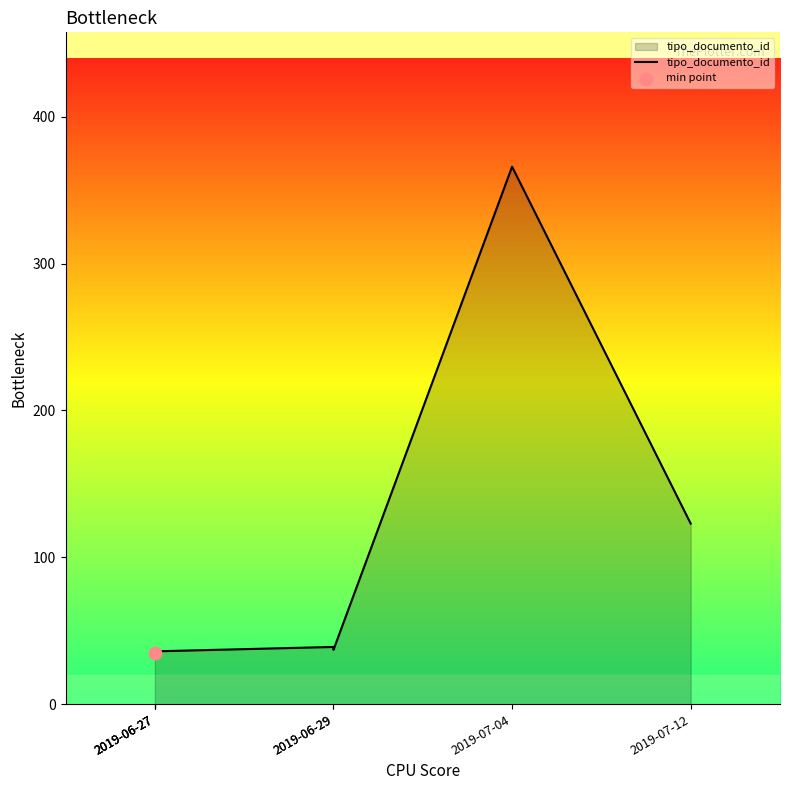

What is the ratio of the value at 2019-06-29 to the value at 2019-07-04?

0.1